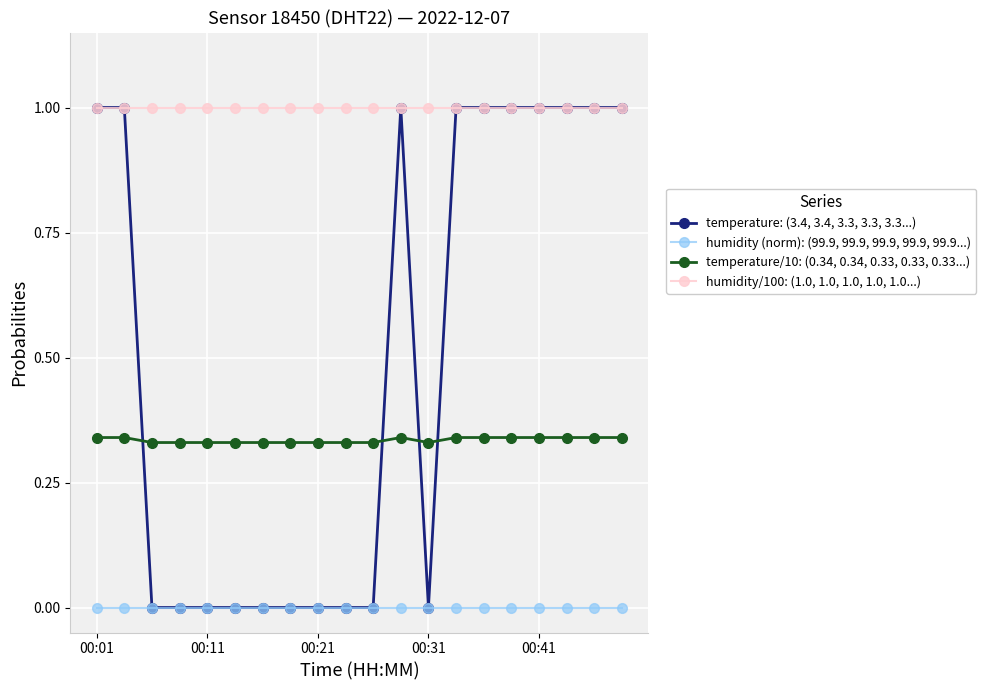

What is the maximum value shown in the chart?

1.0